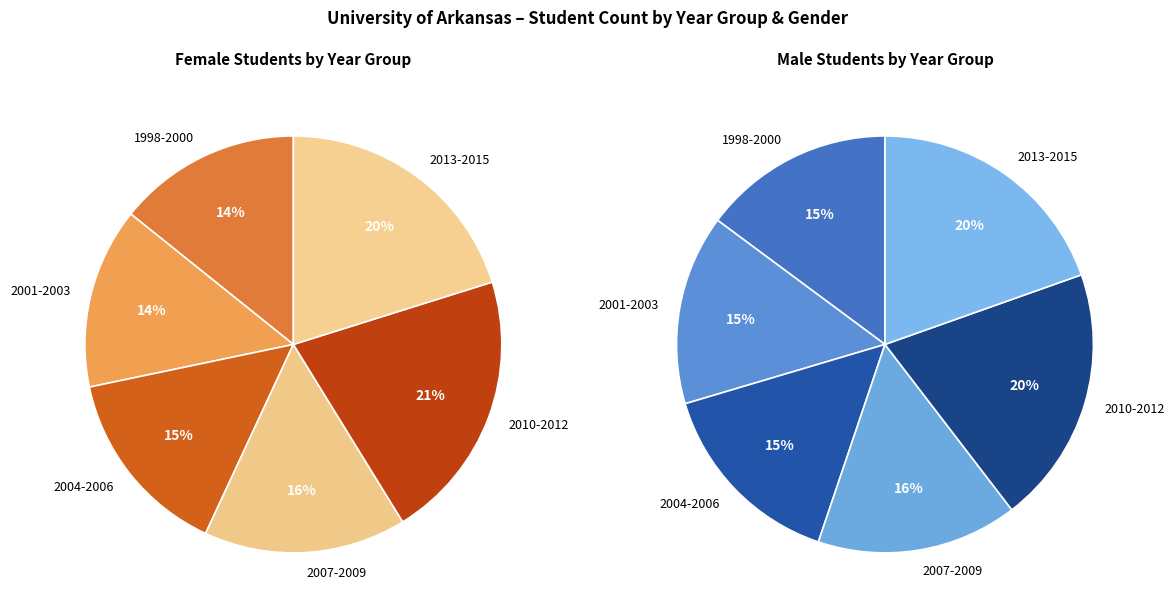

The 2009 slice represents 13% of the pie. True or false?

False